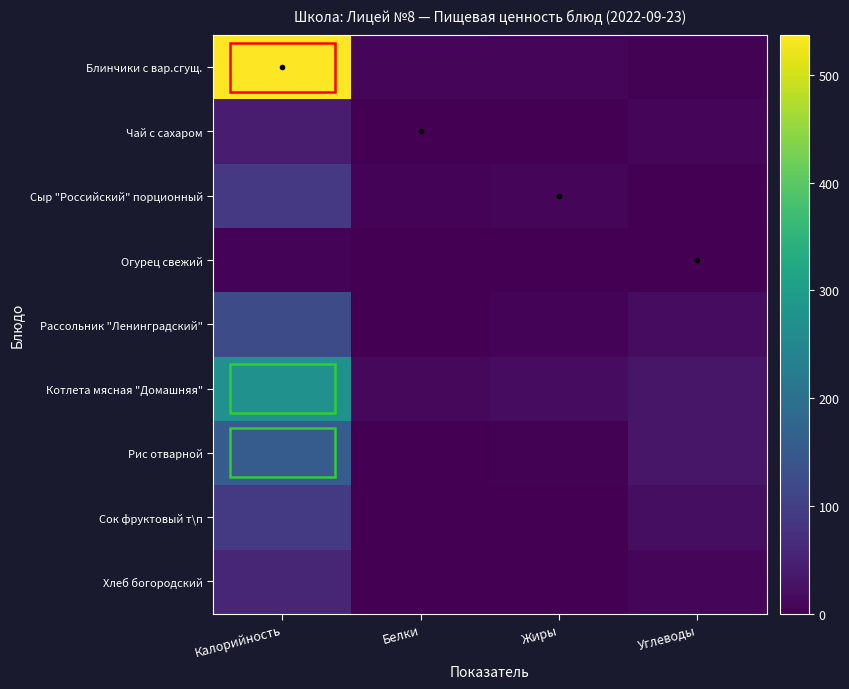

Which series has the widest spread of values?

Блинчики с вар.сгущ.